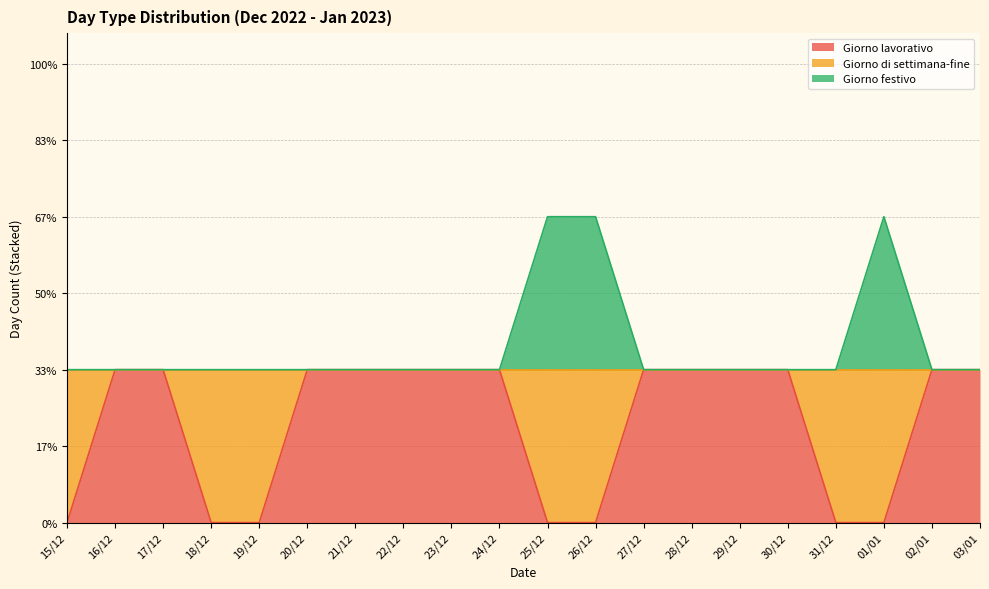

Which series has the largest range (max minus min)?

Giorno lavorativo